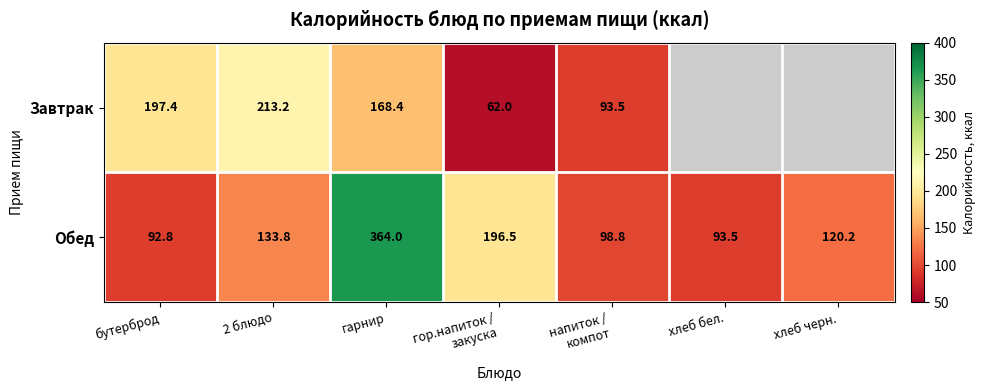

At 2 блюдо, list the series in order from smallest to largest.

Обед, Завтрак